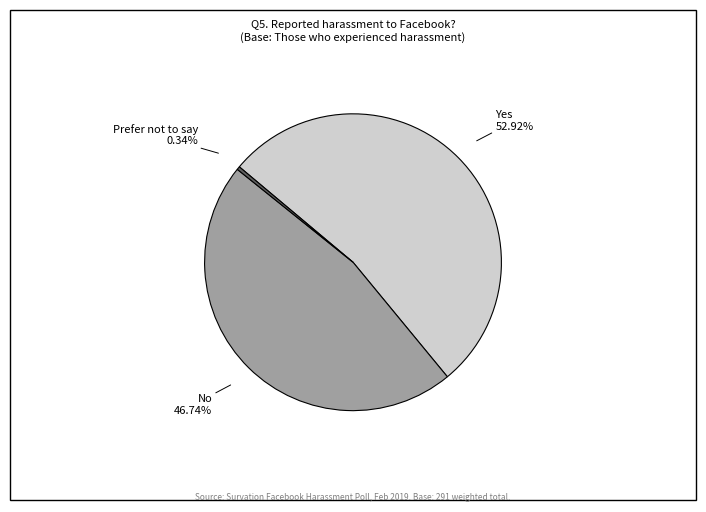

Is there any slice that represents more than half of the pie?

Yes